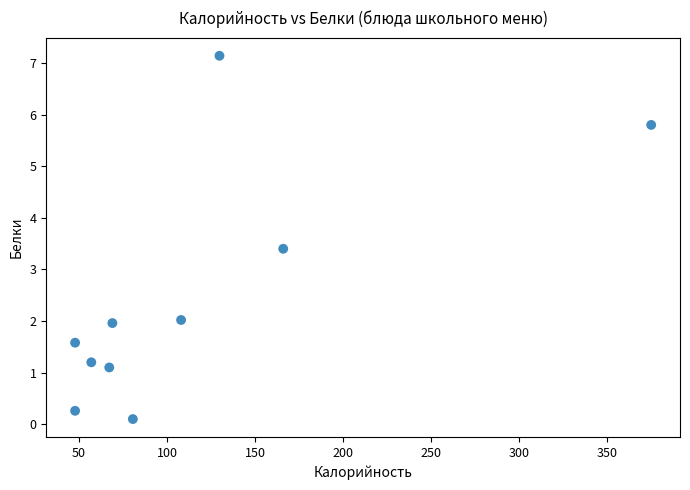

What is the range of Y values (max minus min)?

7.0